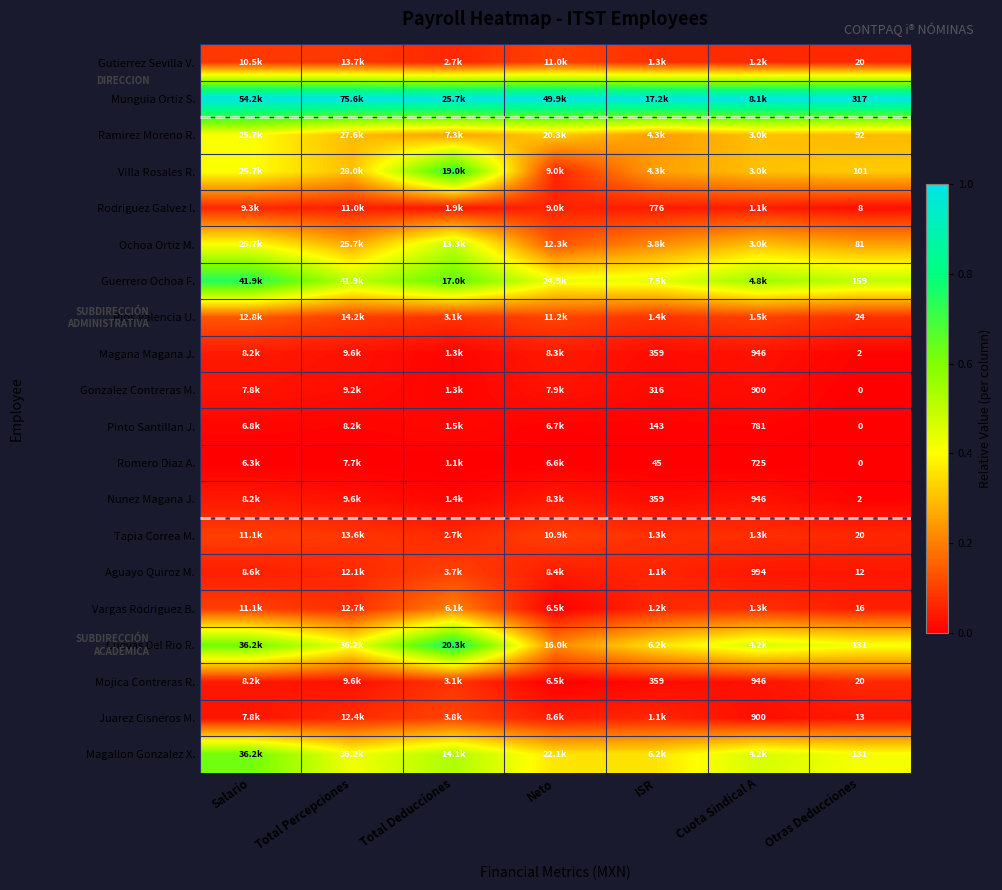

Which label corresponds to the smallest value in the chart?

Otras Deducciones